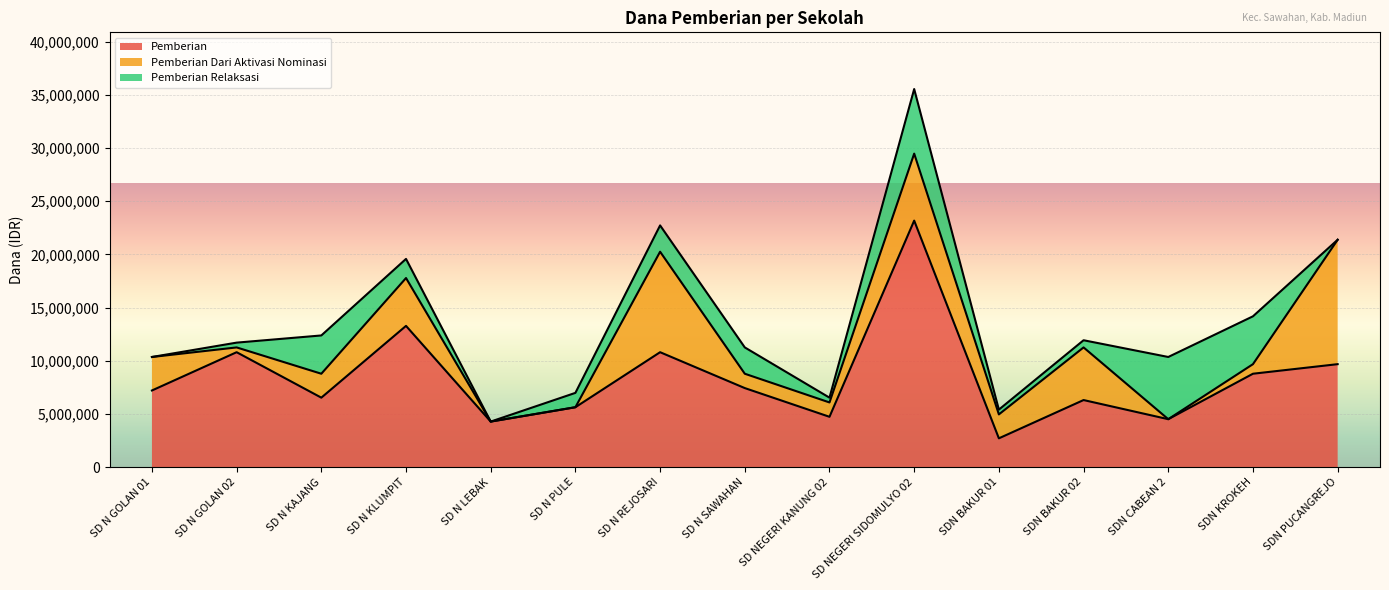

Which category has the lowest value in the Pemberian series?

SDN BAKUR 01